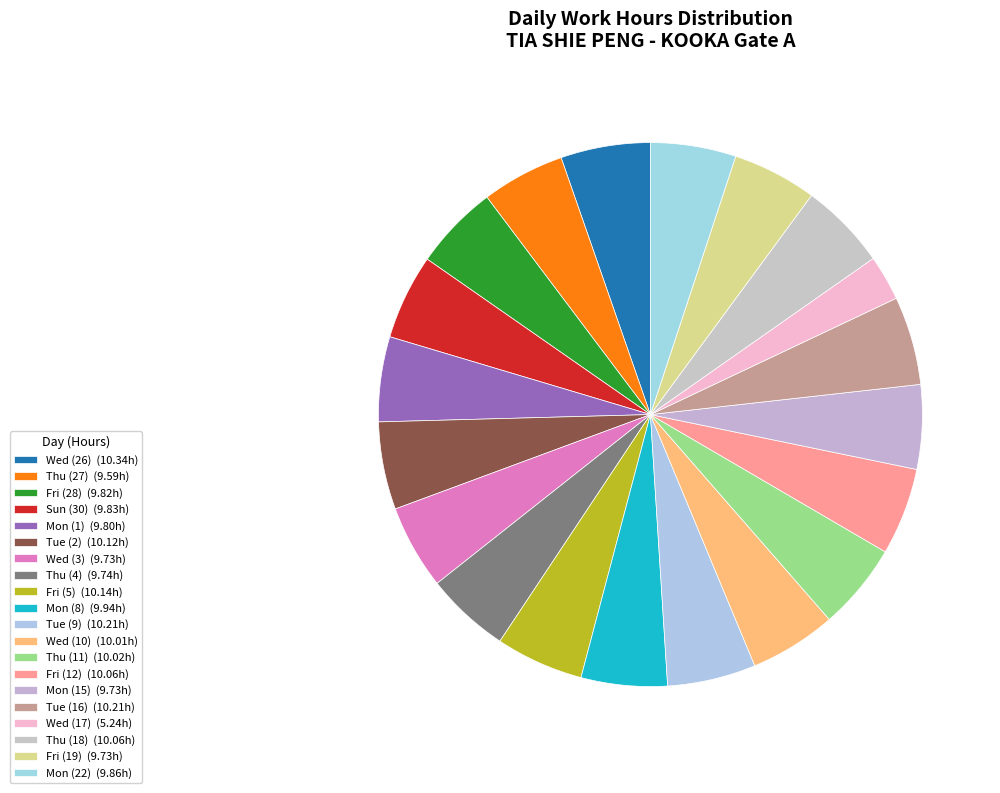

To the nearest percent, what is the difference between the largest and smallest slice percentages?

3%